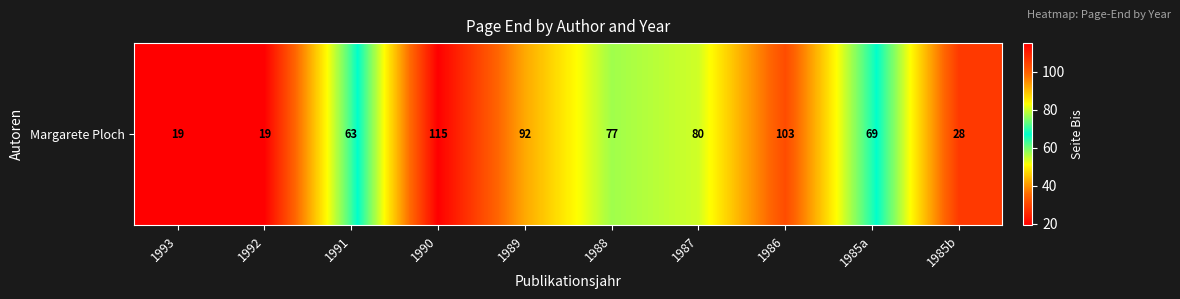

Reading left to right, transcribe all the data shown in this chart.

1993=19	1992=19	1991=63	1990=115	1989=92	1988=77	1987=80	1986=103	1985a=69	1985b=28